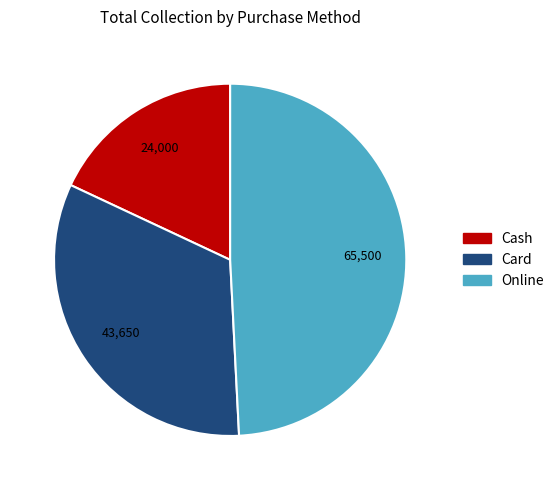

Rank the categories by value from lowest to highest.

Cash, Card, Online